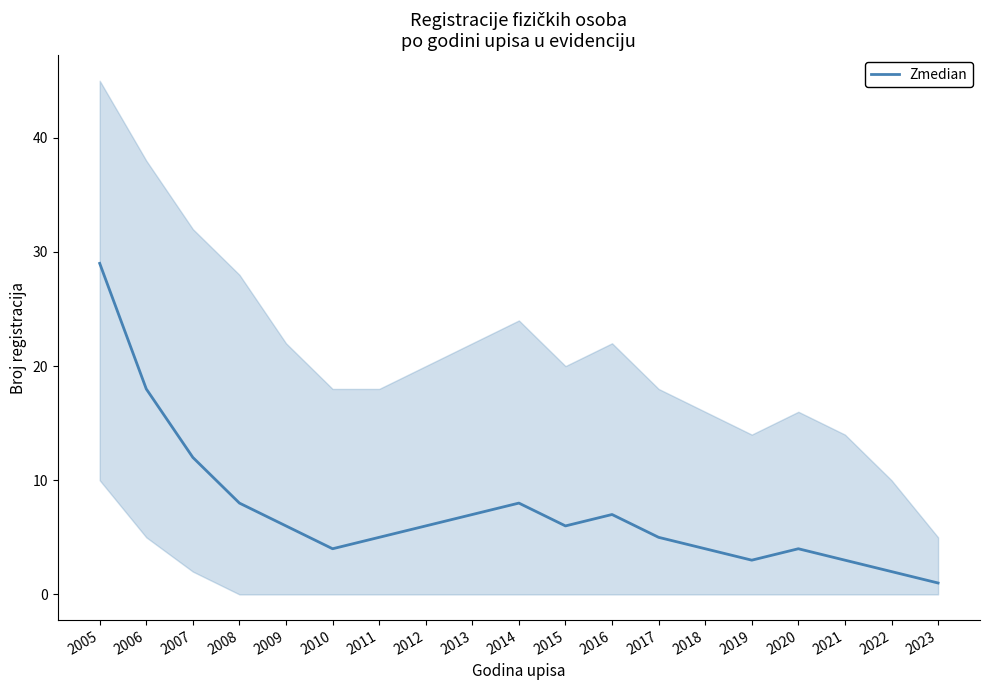

How many lines are shown in the chart?

1